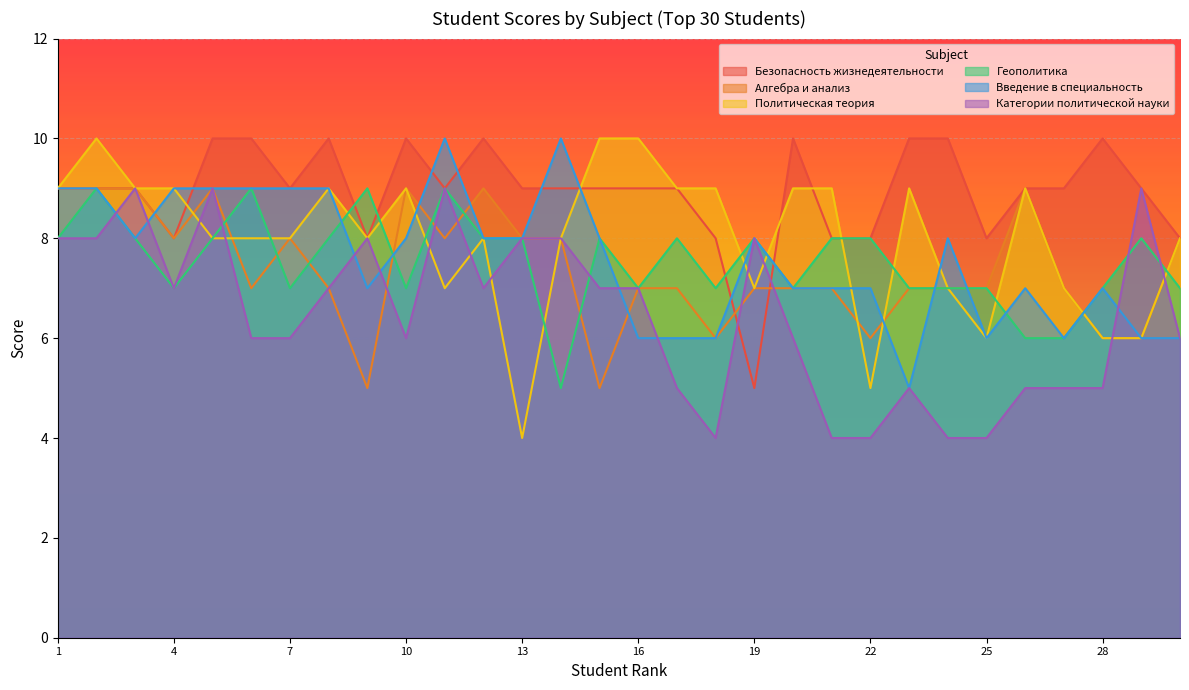

Which category has the highest value in the Политическая теория series?

2